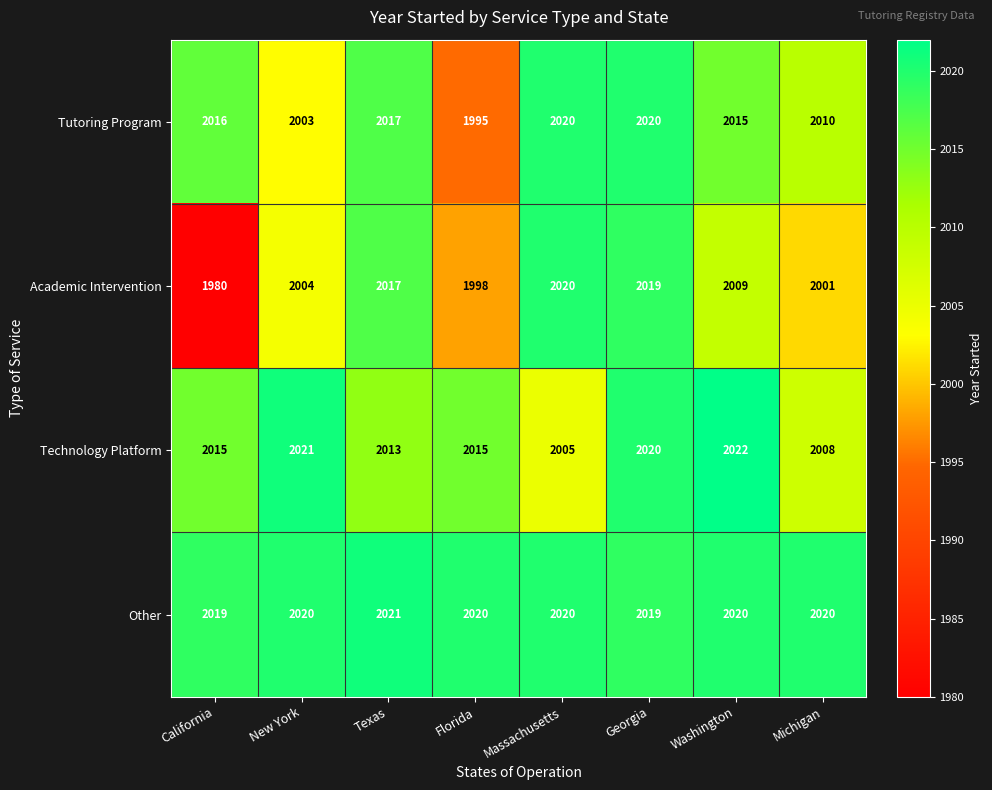

At which category does the chart reach its peak across all series?

Washington